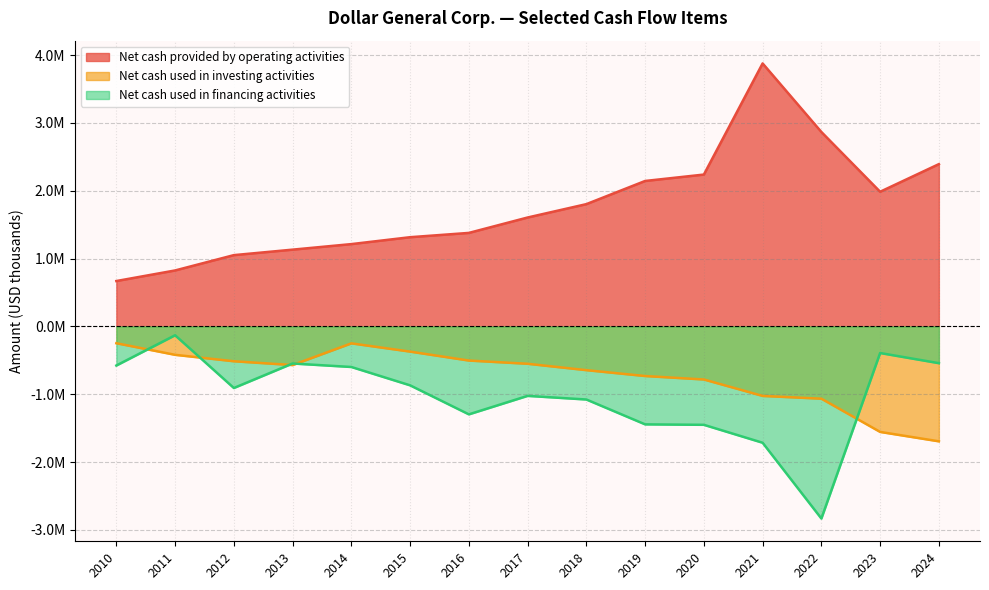

Between 2019 and 2021, which series saw the biggest shift?

Net cash provided by operating activities